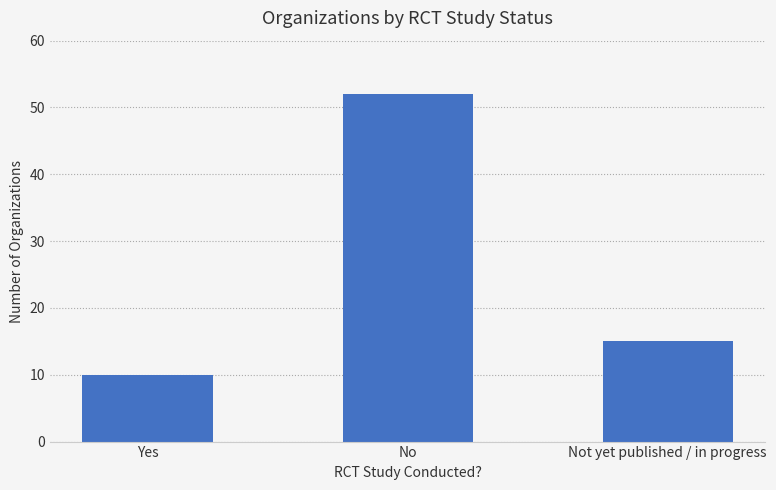

The value at Yes is 10. True or false?

True